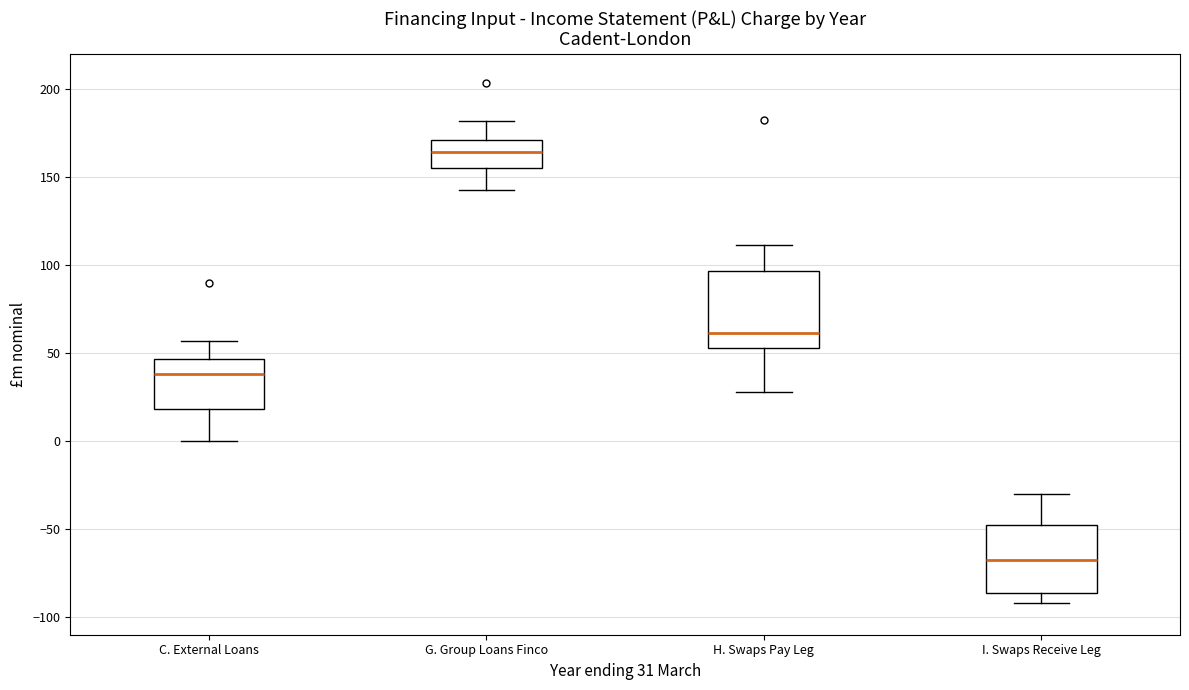

Which box's median line is the highest?

G. Group Loans Finco